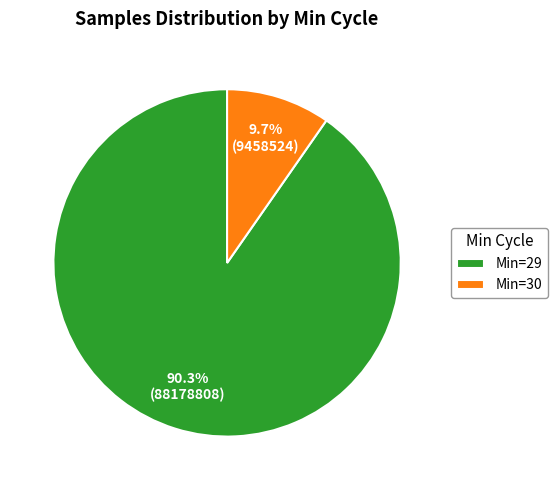

What portion of the pie excludes Min=30?

90.3%